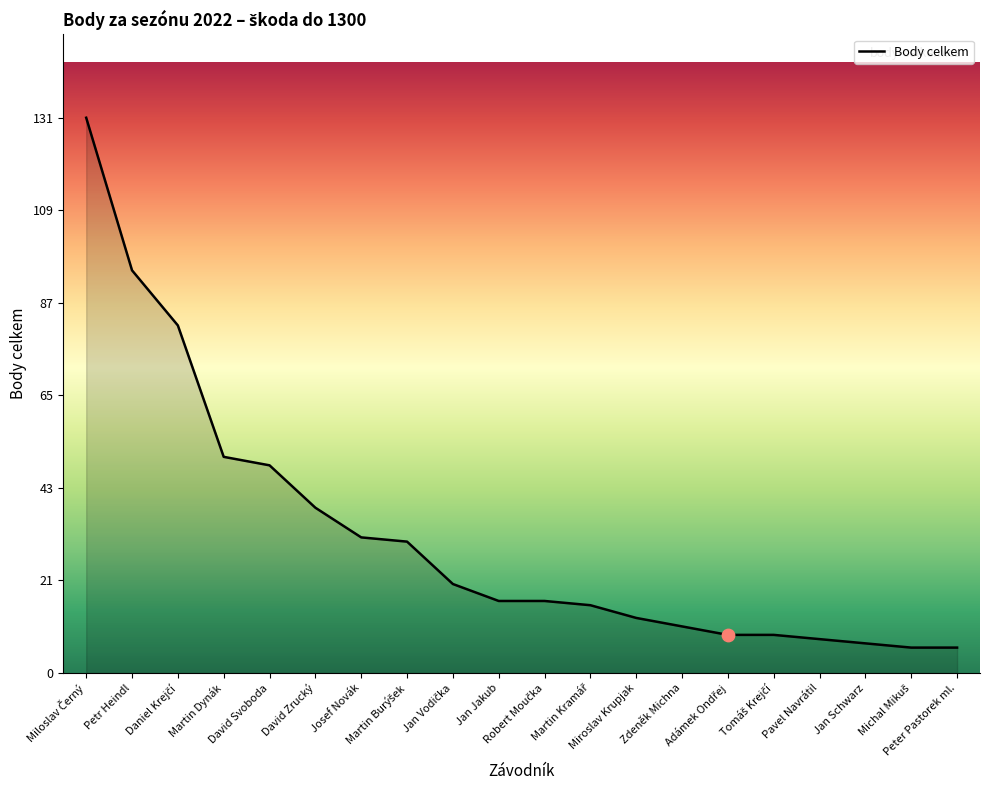

What is the change in value from Martin Dynák to Josef Novák?

-19